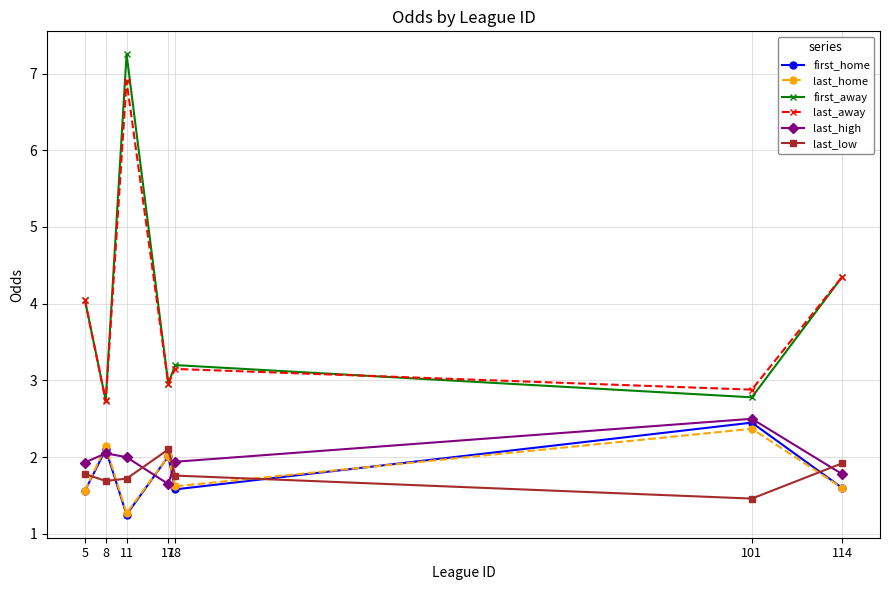

Does the chart have visible grid lines?

Yes